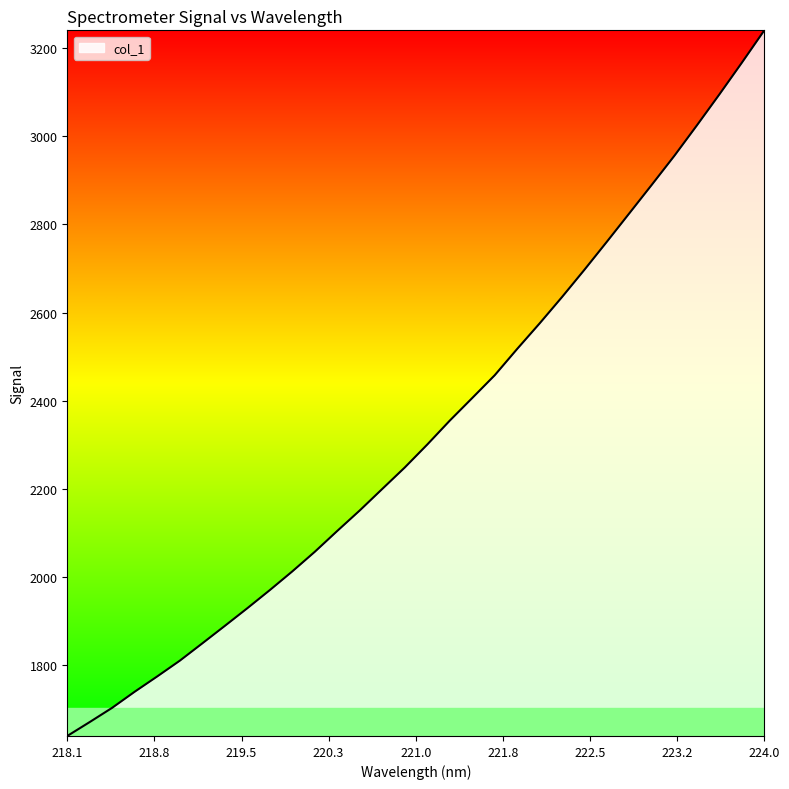

How many lines are shown in the chart?

1